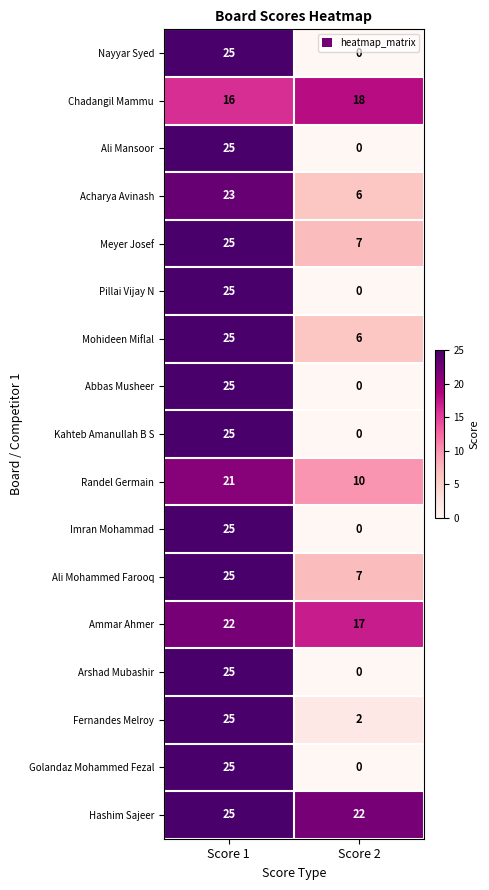

How many values in Pillai Vijay N are above zero?

1